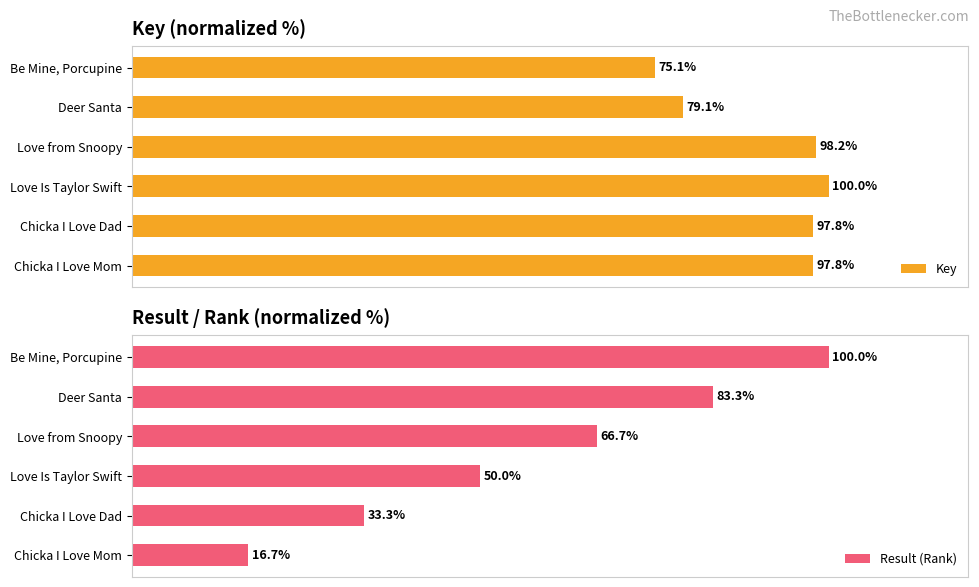

Where is Key nearest to the value 87?

Deer Santa